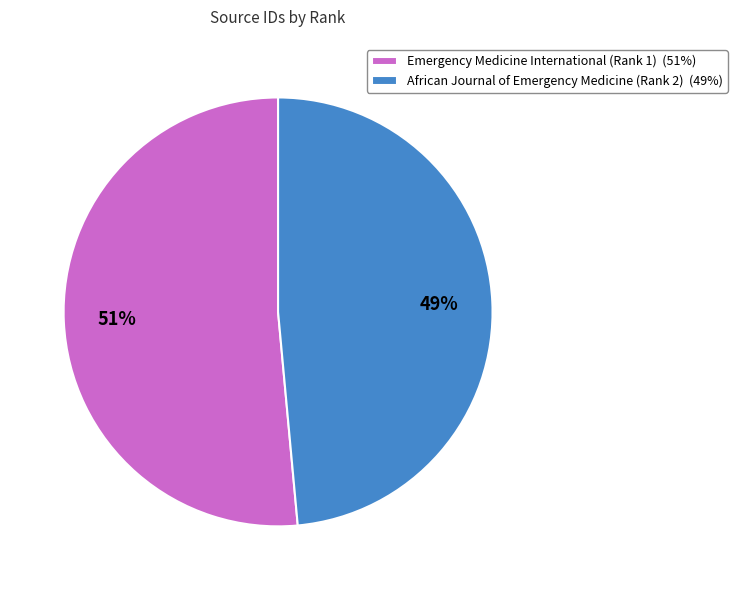

To the nearest percent, what percentage of the pie is Emergency Medicine International (Rank 1)?

51%